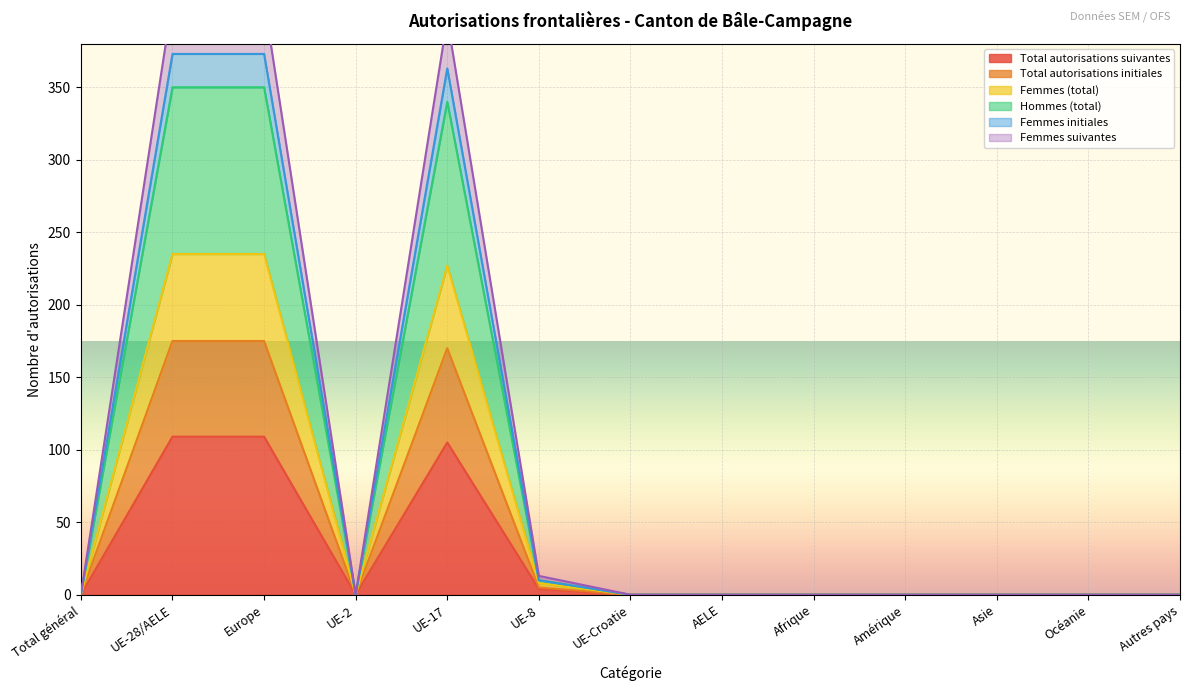

What is the sum of all Total autorisations initiales values?

1119